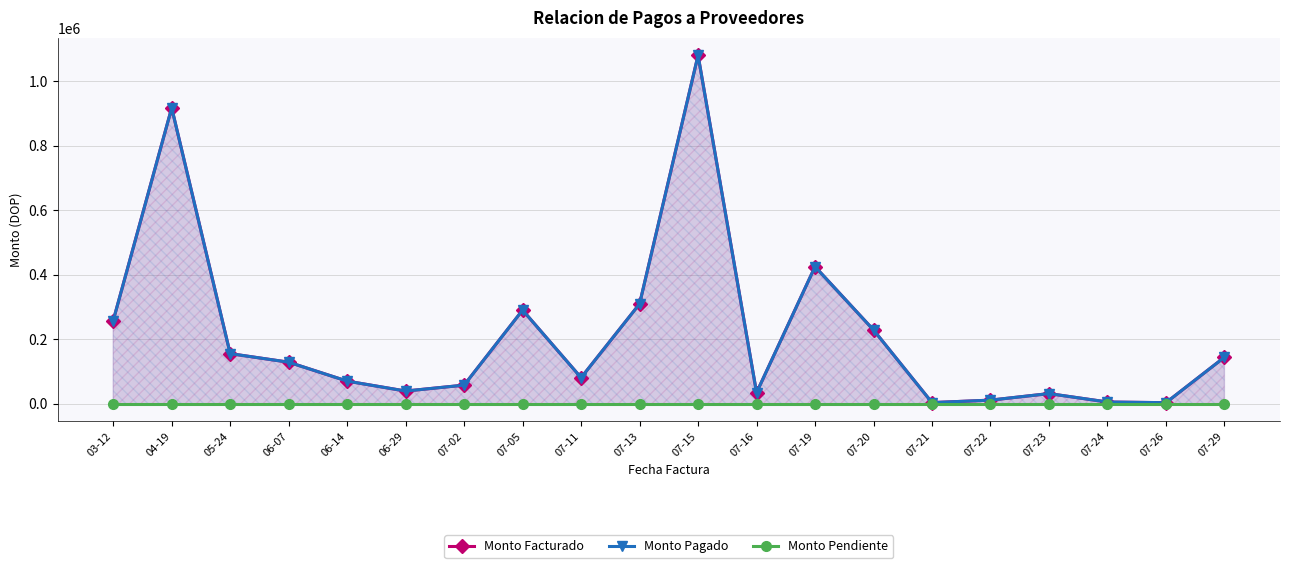

How many lines are shown in the chart?

3